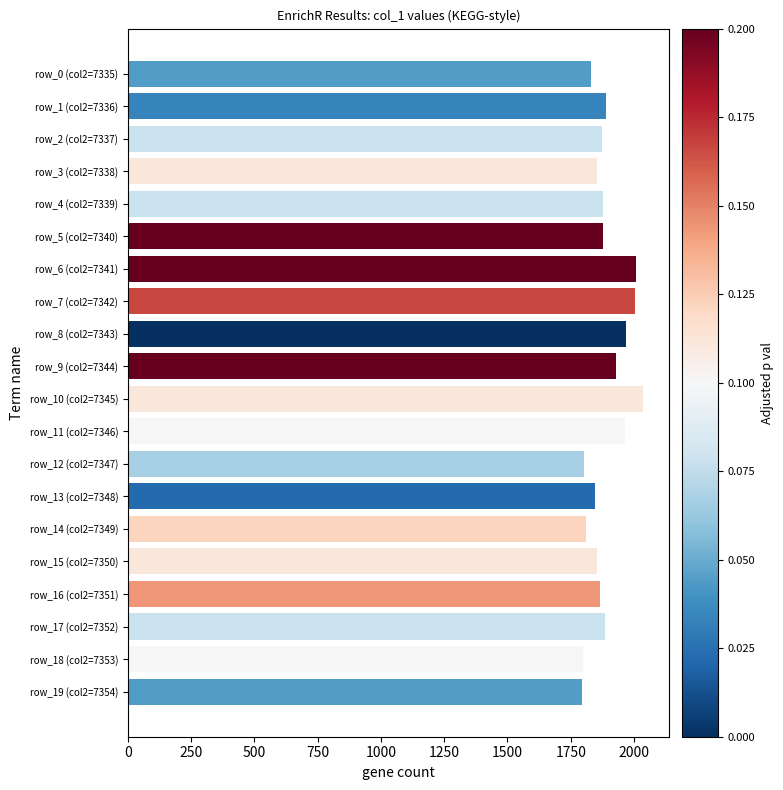

What is the label of the 18th bar from the bottom?

row_2 (col2=7337)